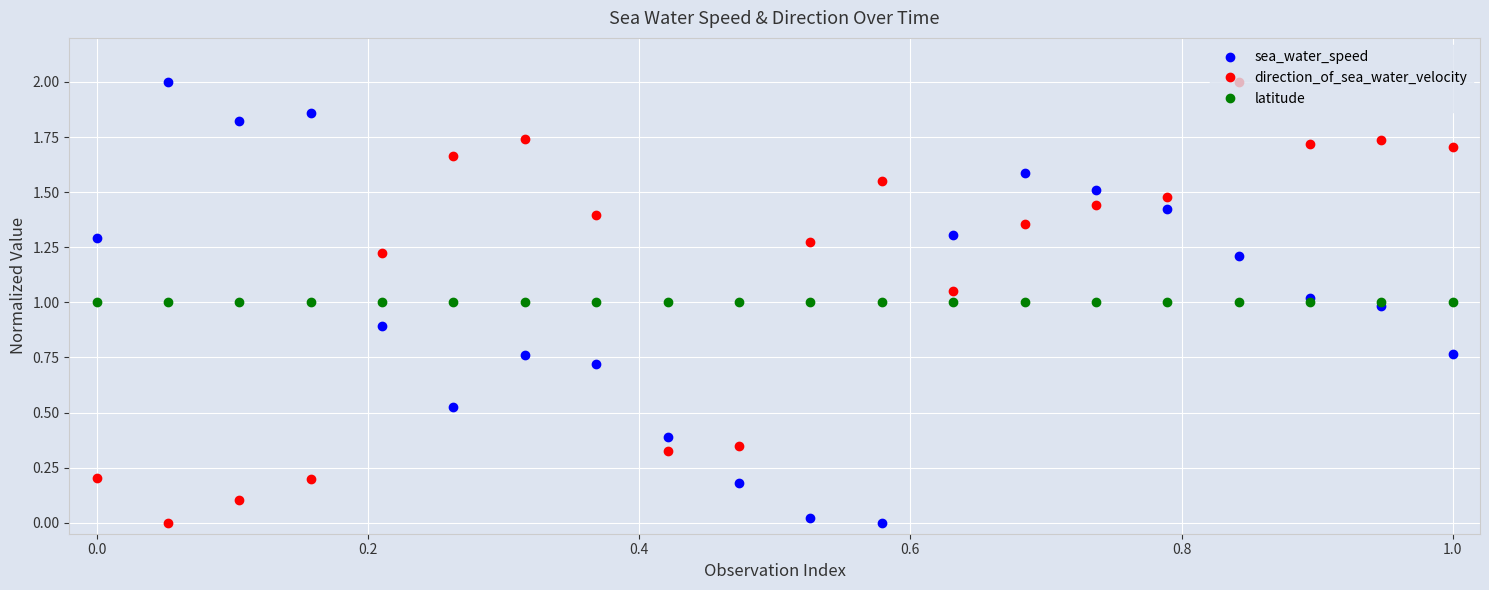

What is the lowest value of the latitude series?

1.0